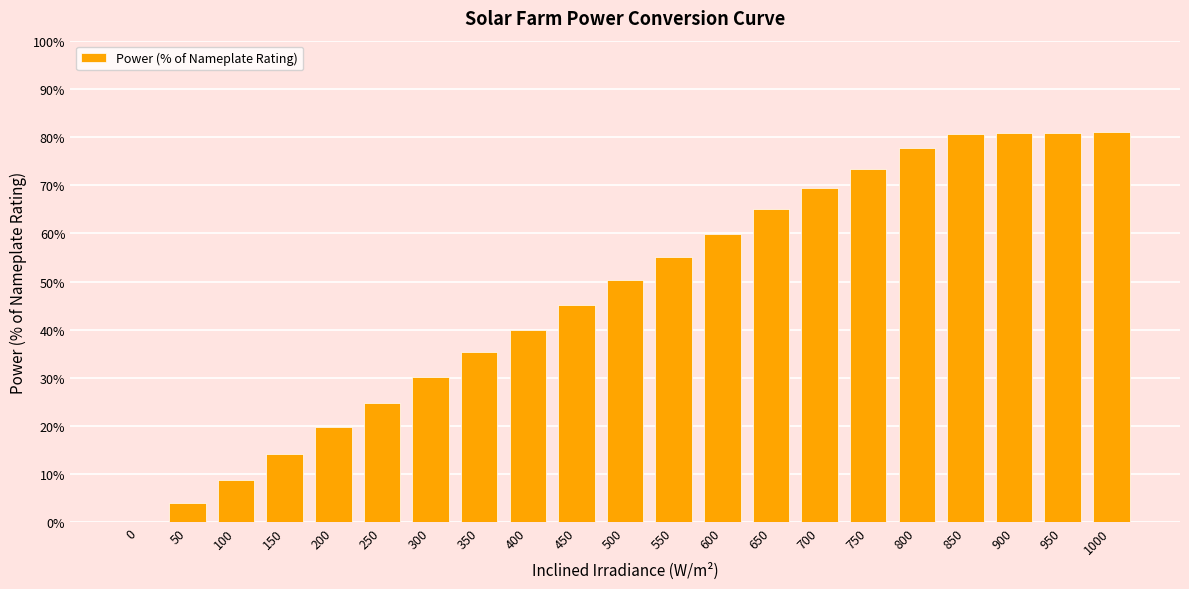

Which has a higher value, 700 or 350?

700